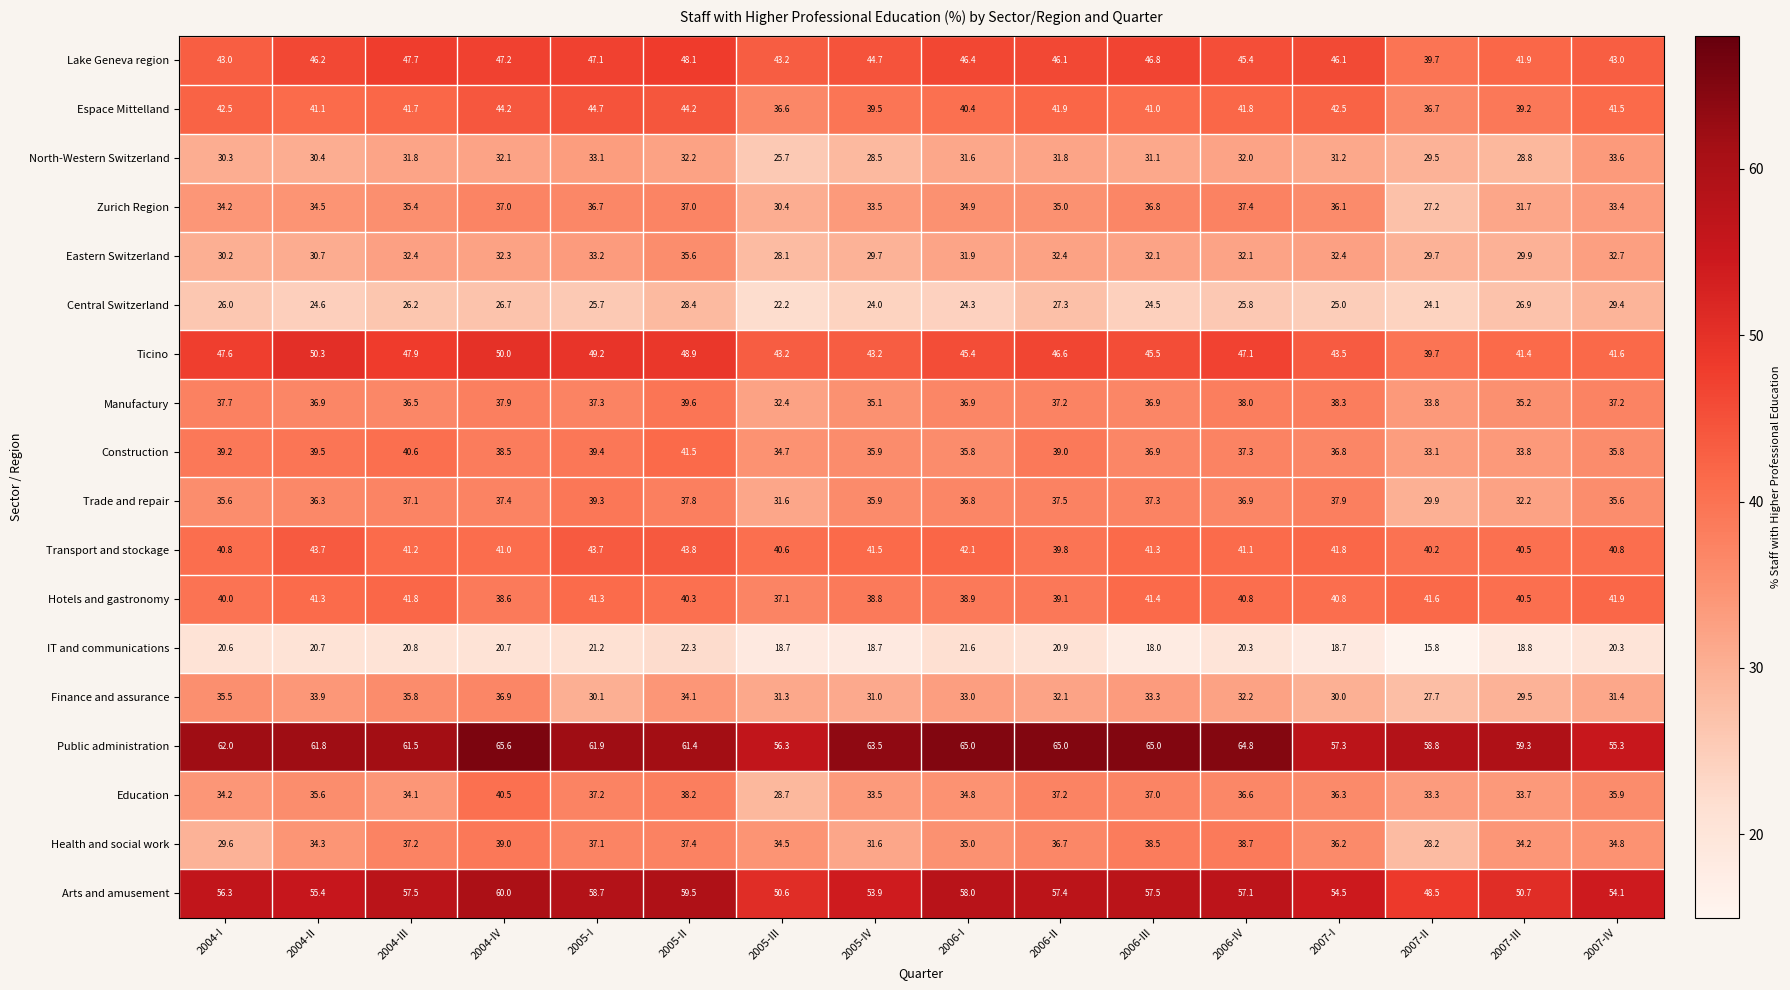

Is it true that Ticino equals 20.9 at 2007-I?

False